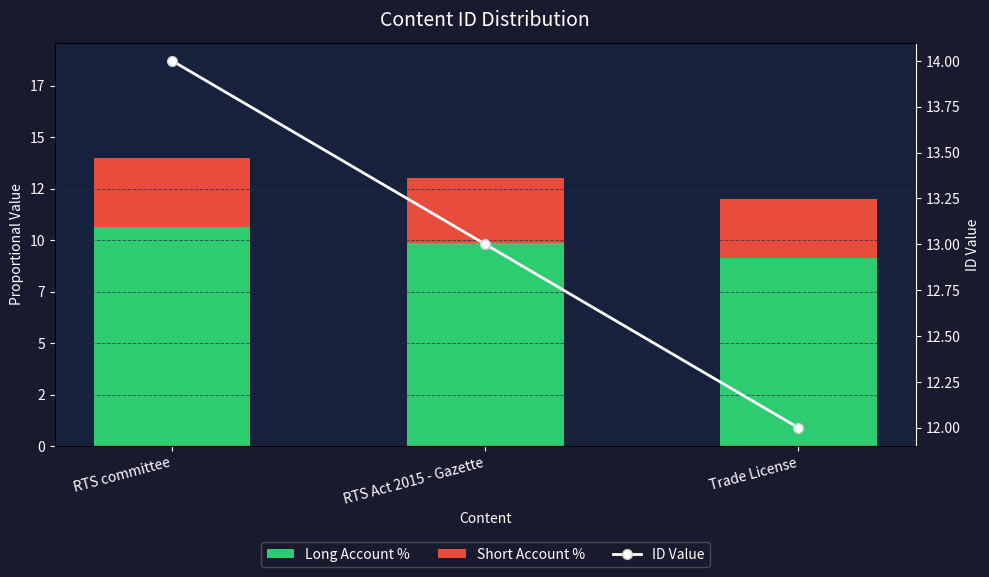

What is the total value across all series at RTS Act 2015 - Gazette?

26.0